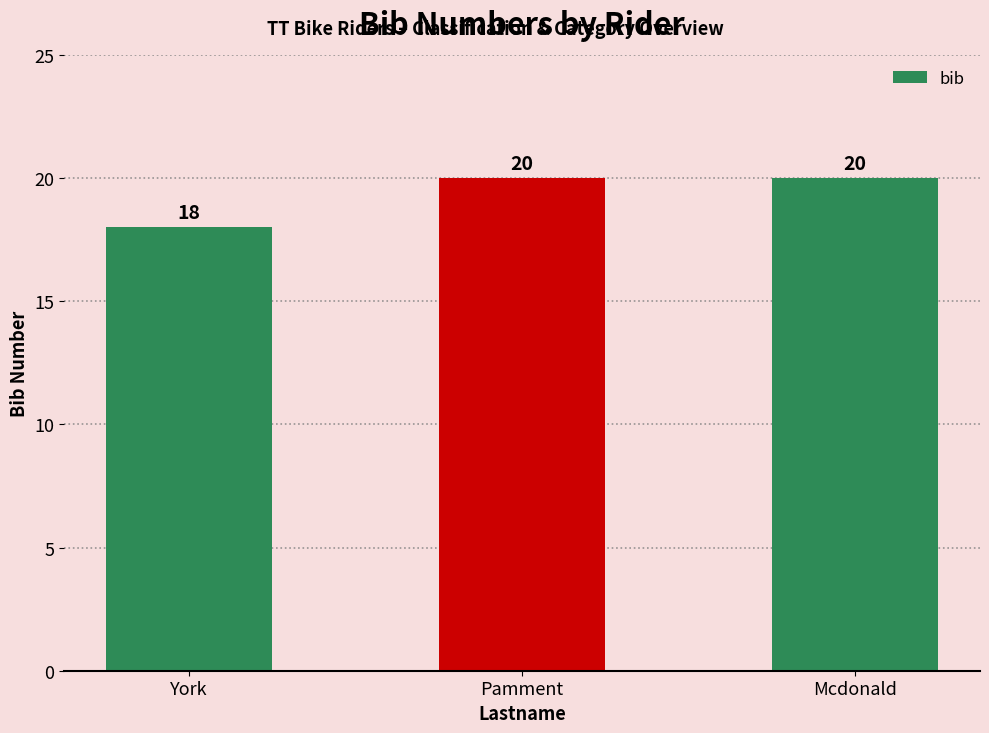

Which label corresponds to the smallest value in the chart?

York